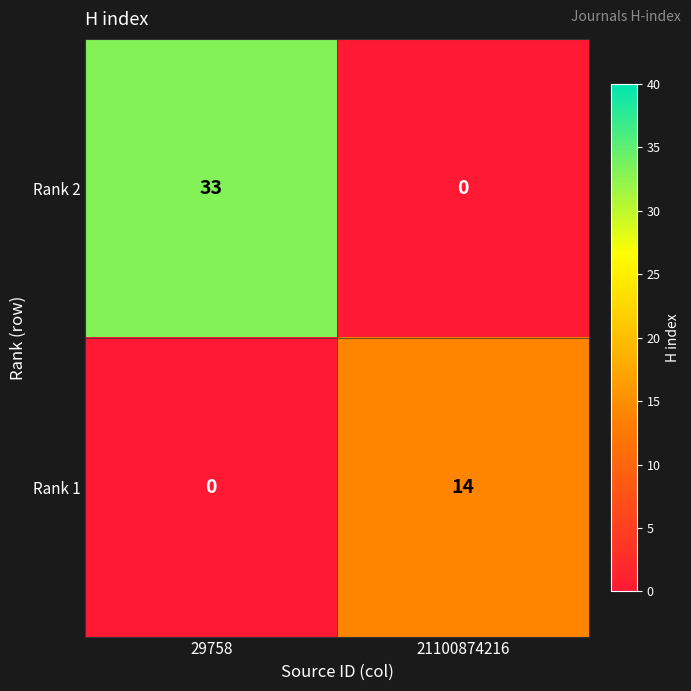

Reading right to left, transcribe all the data shown in this chart.

Rank 2: 0	33
Rank 1: 14	0